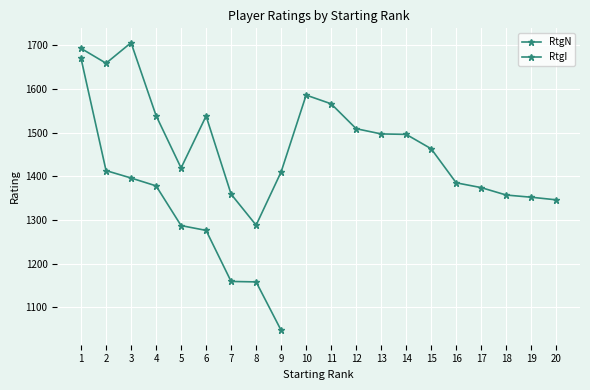

The chart shows a value of 1352 at 19. True or false?

True